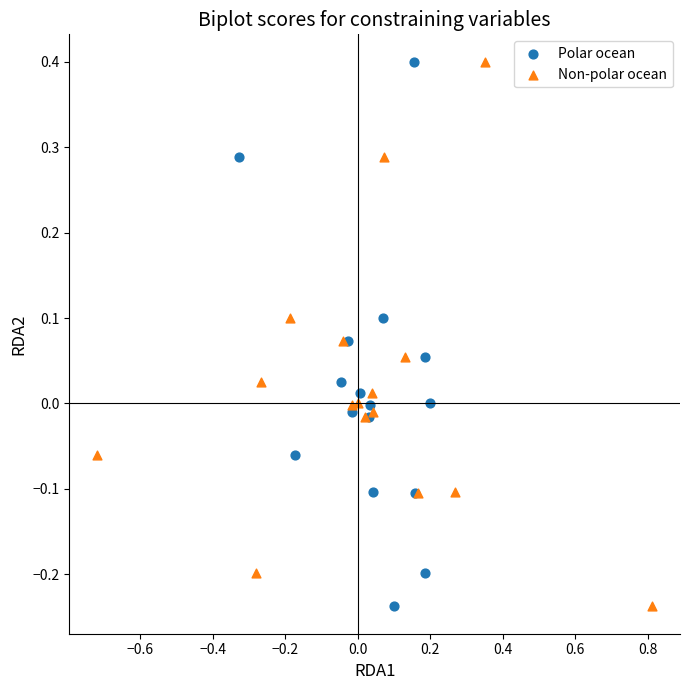

What are all the series names shown in the legend?

Polar ocean, Non-polar ocean